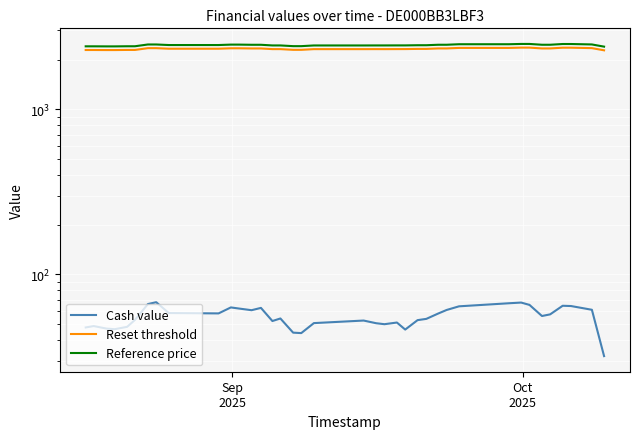

What is the difference between the second highest and second lowest values in the Reference price series?

83.3